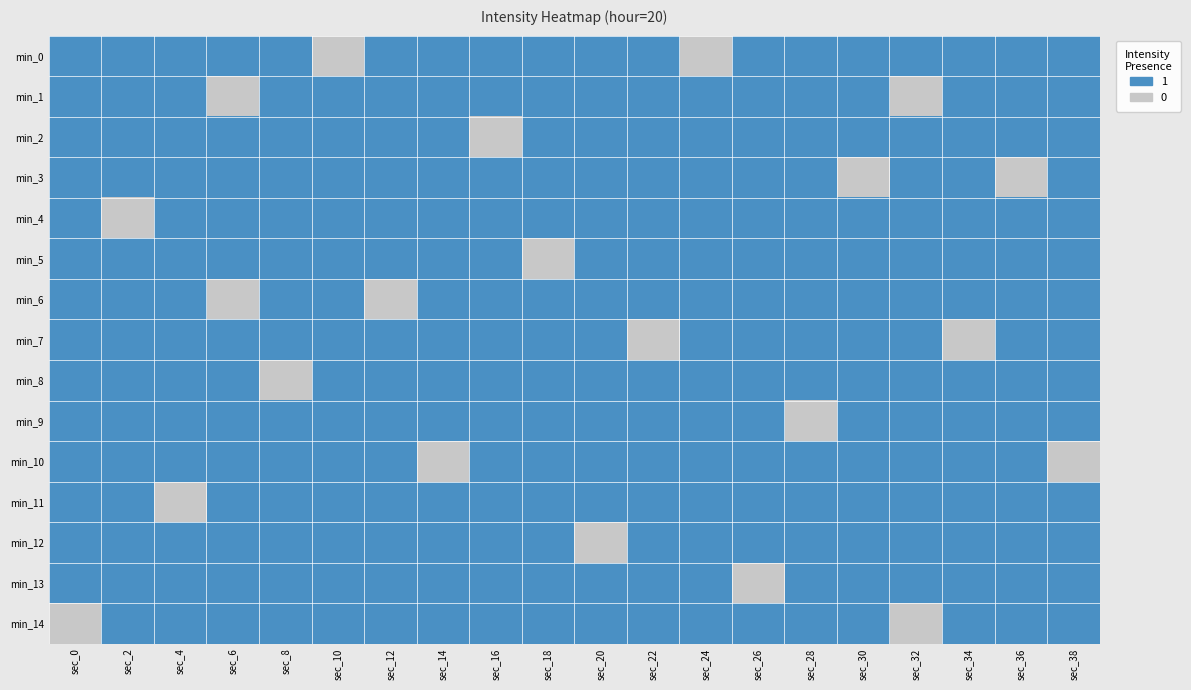

Which series has the largest range (max minus min)?

min_0